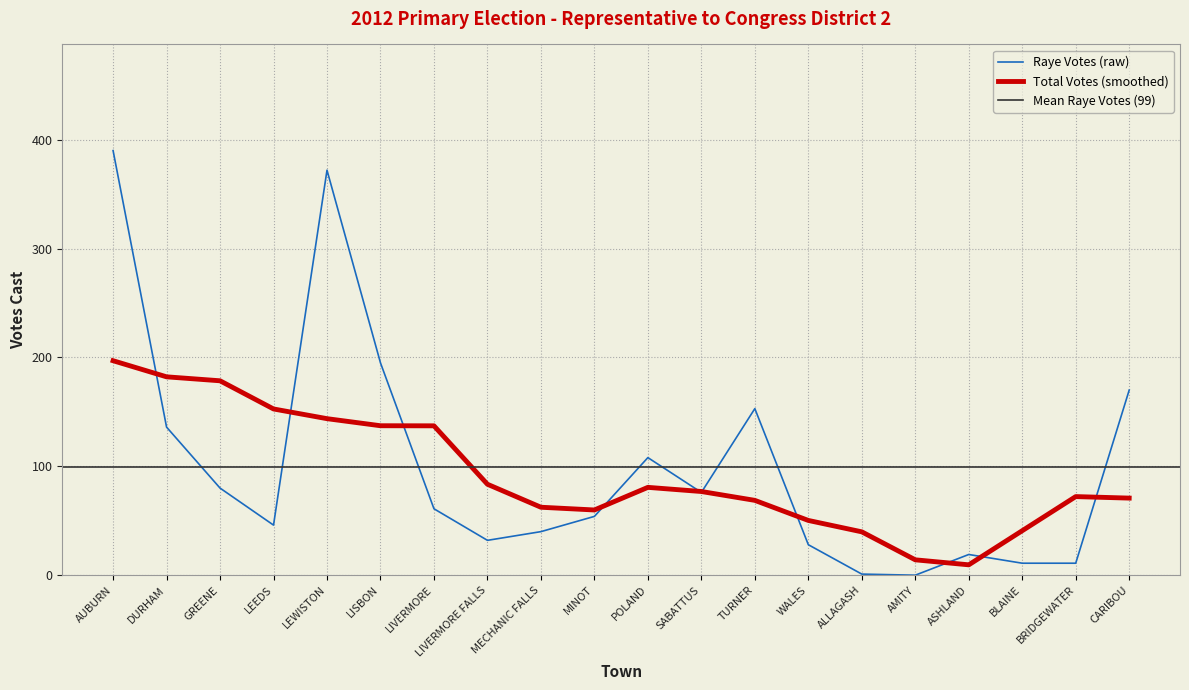

What is the highest value of the Total Votes (smoothed) series?

197.0